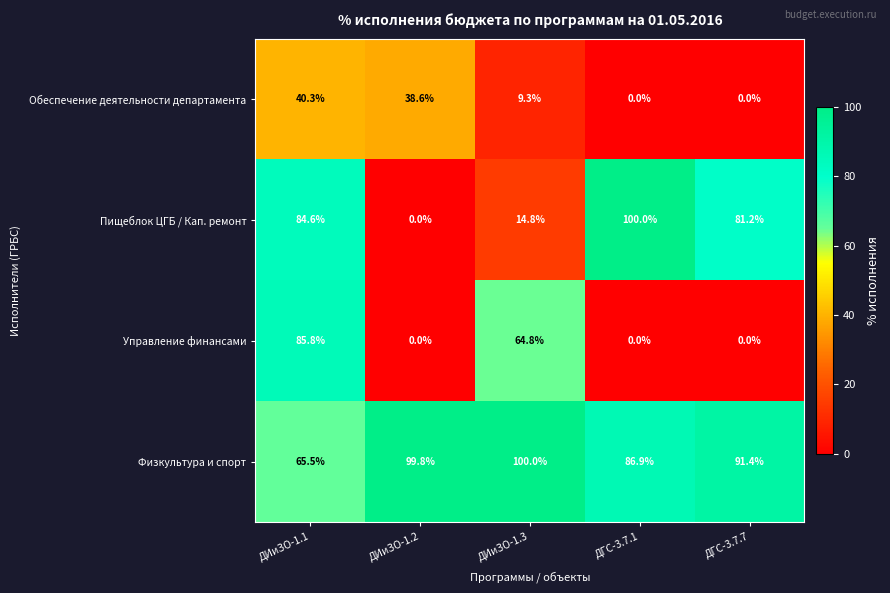

How many data points does each series have?

5